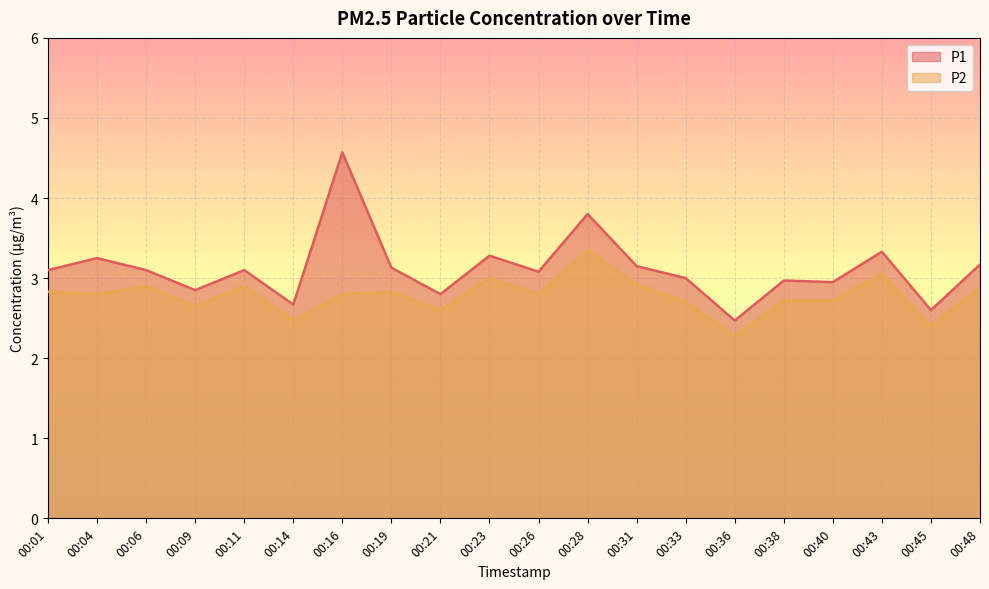

Which category has the highest value across all series?

00:16